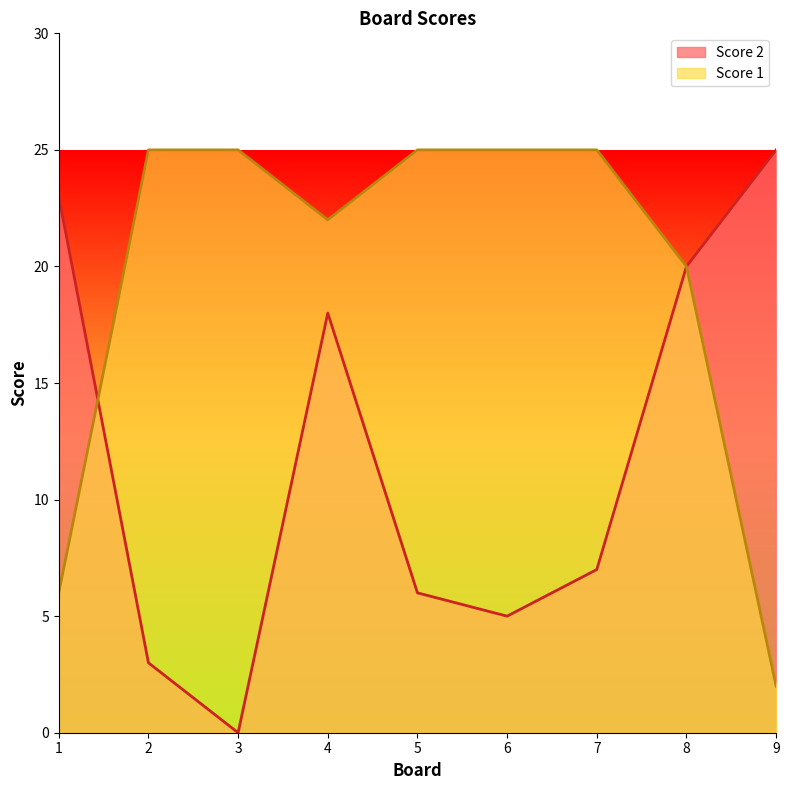

At which category does Score 1 reach its first local valley?

4